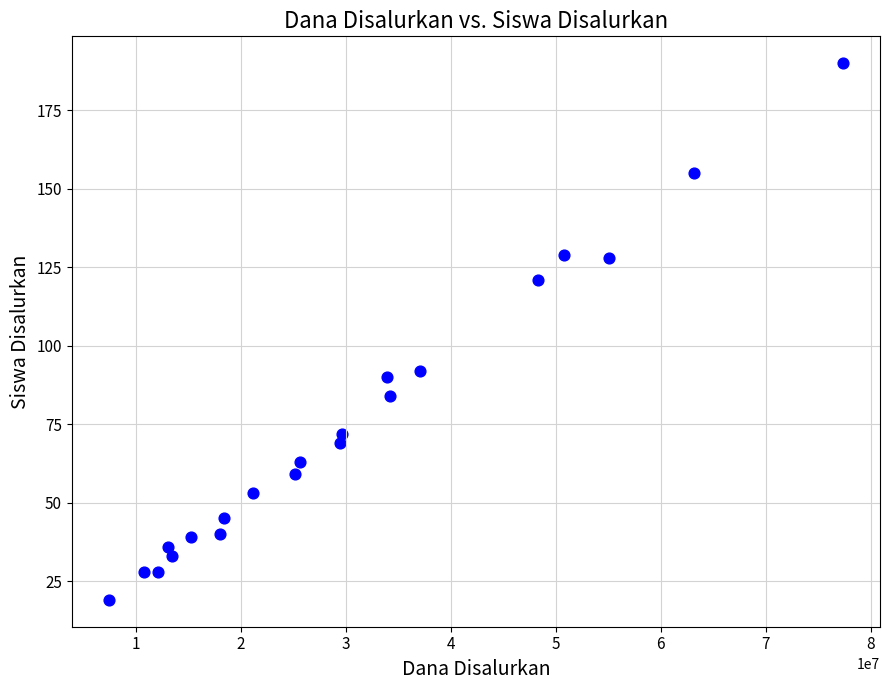

What Y value in the scatter plot is closest to 104?

92